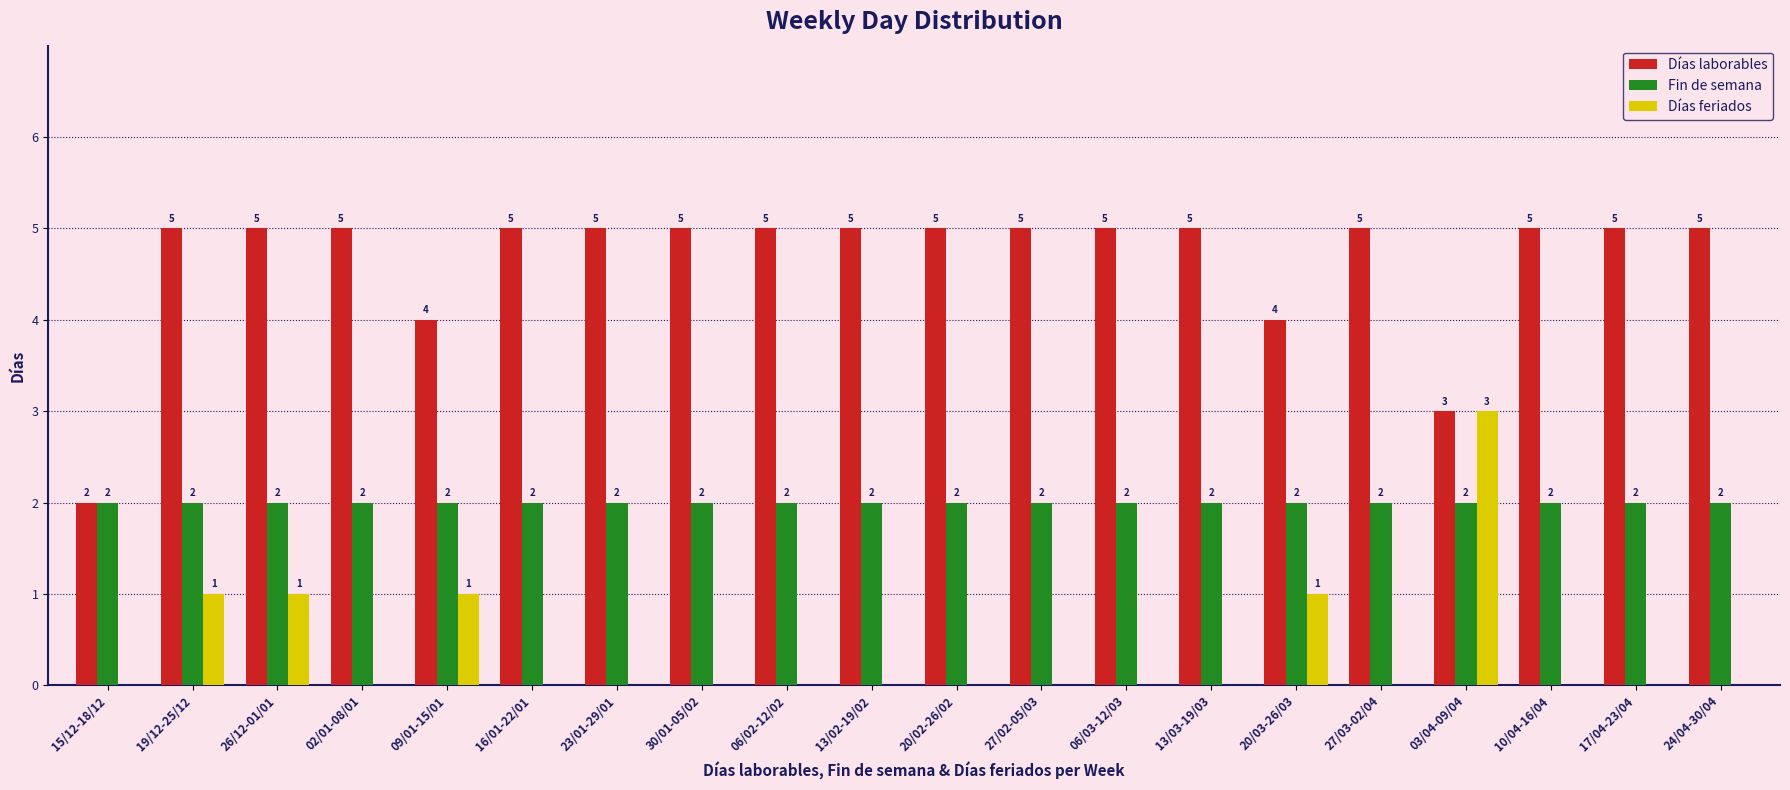

Which series has the largest total across all categories?

Días laborables